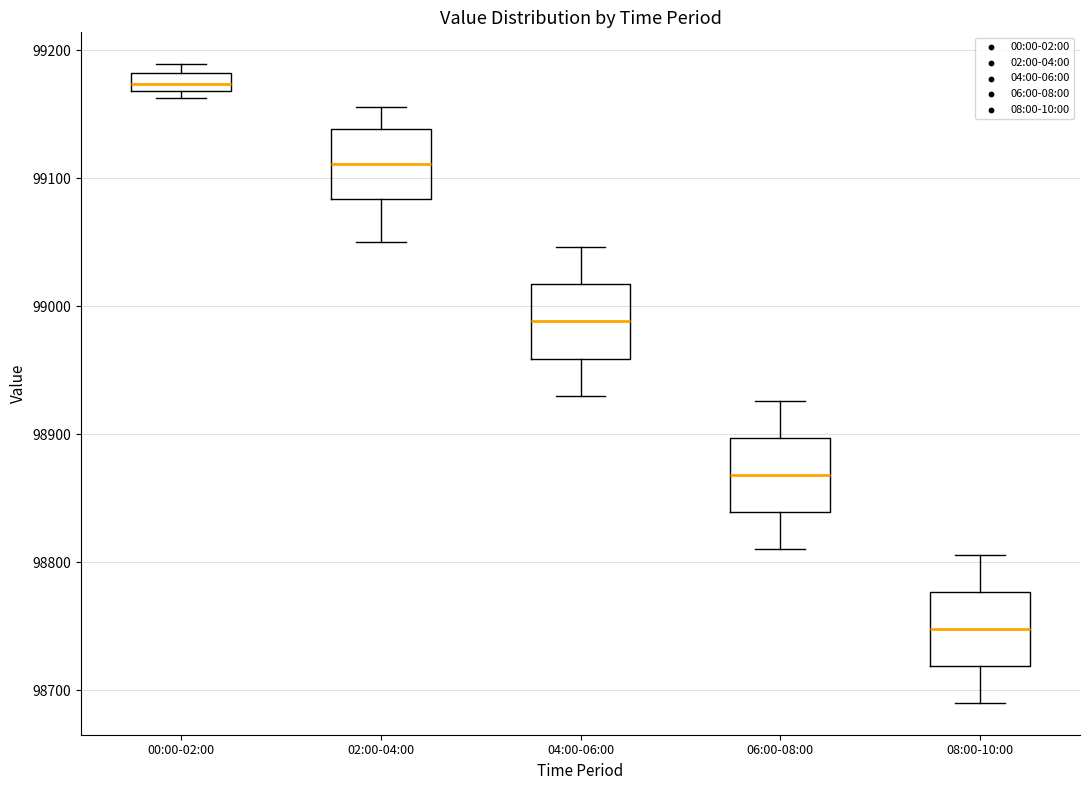

Where is the lower edge of the box for 08:00-10:00 on the y-axis? The values are not printed on the chart, so give them approximately, as read against the axis.

98720